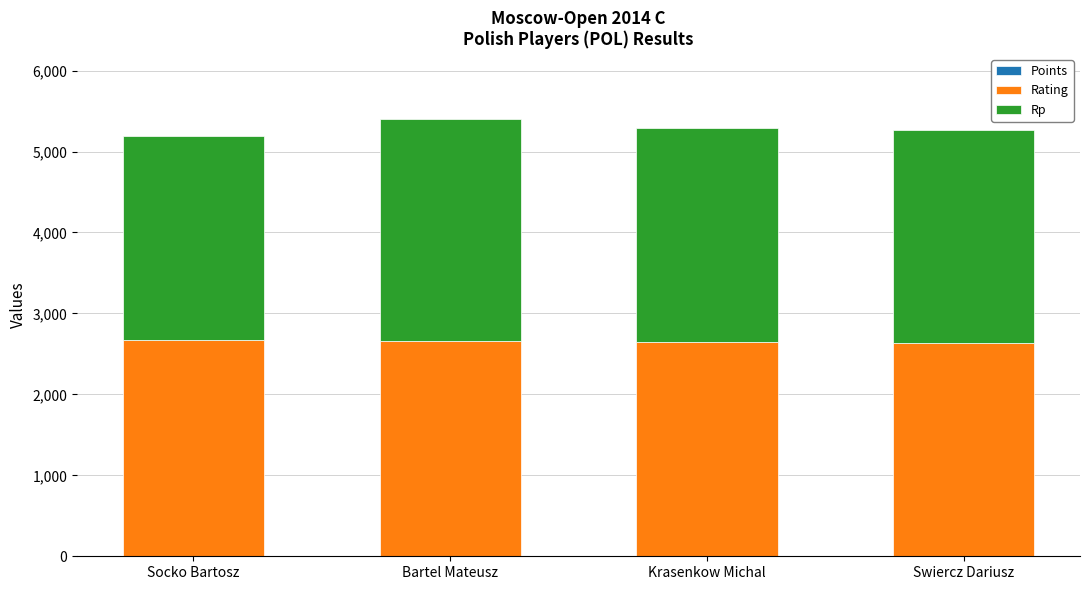

What position from the right is Socko Bartosz?

4